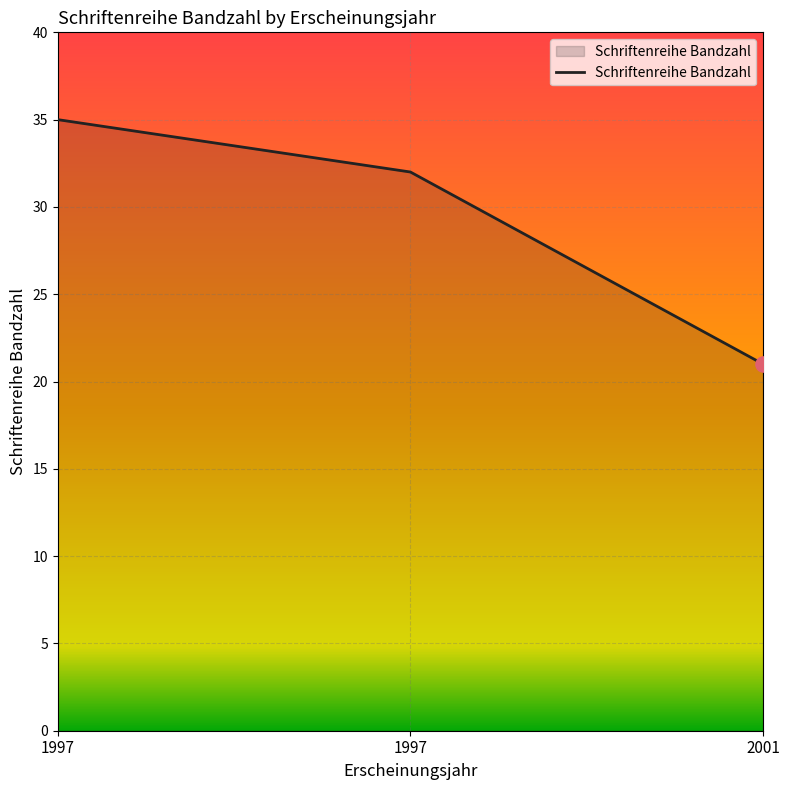

Which has a higher value, 1997 or 2001?

1997